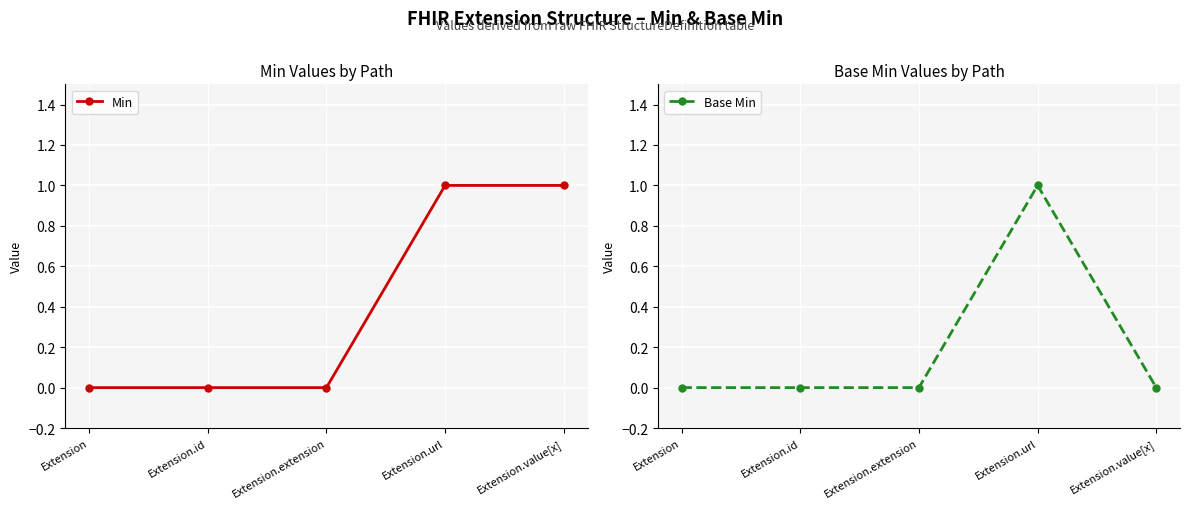

At which category does Base Min reach its first local peak?

Extension.url